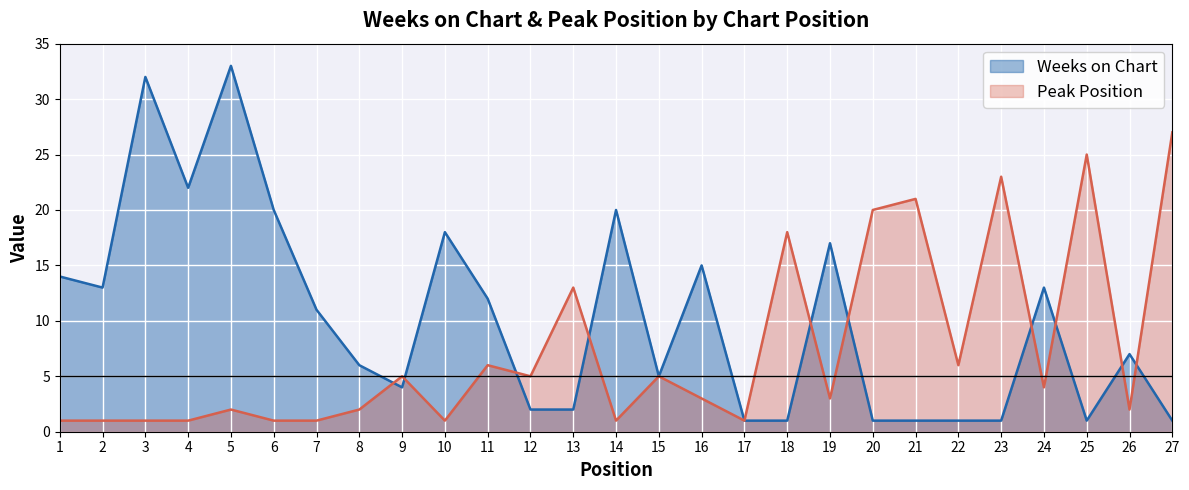

At how many categories does at least one series exceed 22?

5